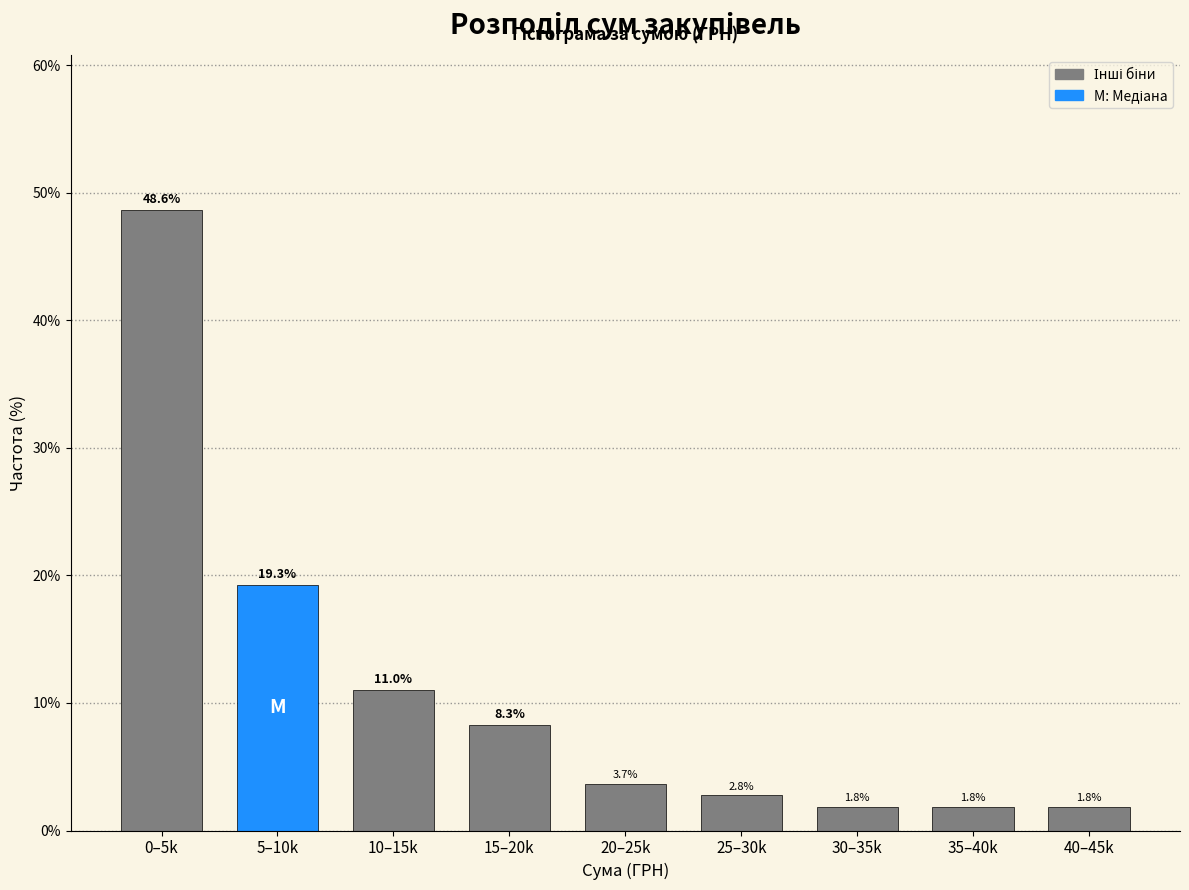

Reading left to right, list all the values displayed in this chart.

48.6	19.3	11.0	8.3	3.7	2.8	1.8	1.8	1.8